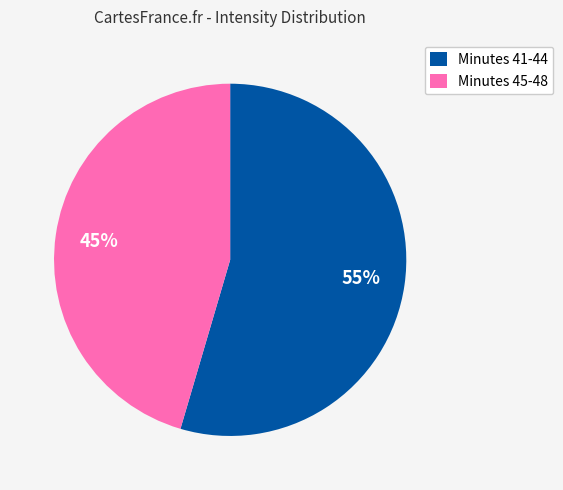

Between Minutes 45-48 and Minutes 41-44, which is larger?

Minutes 41-44